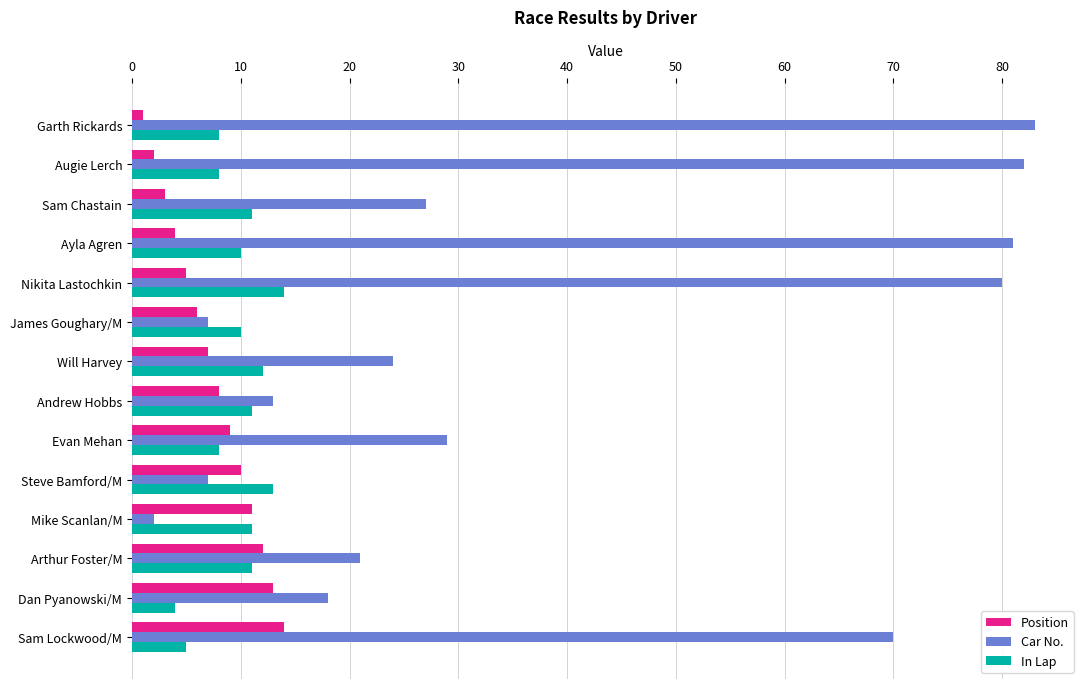

Which series has the largest total across all categories?

Car No.